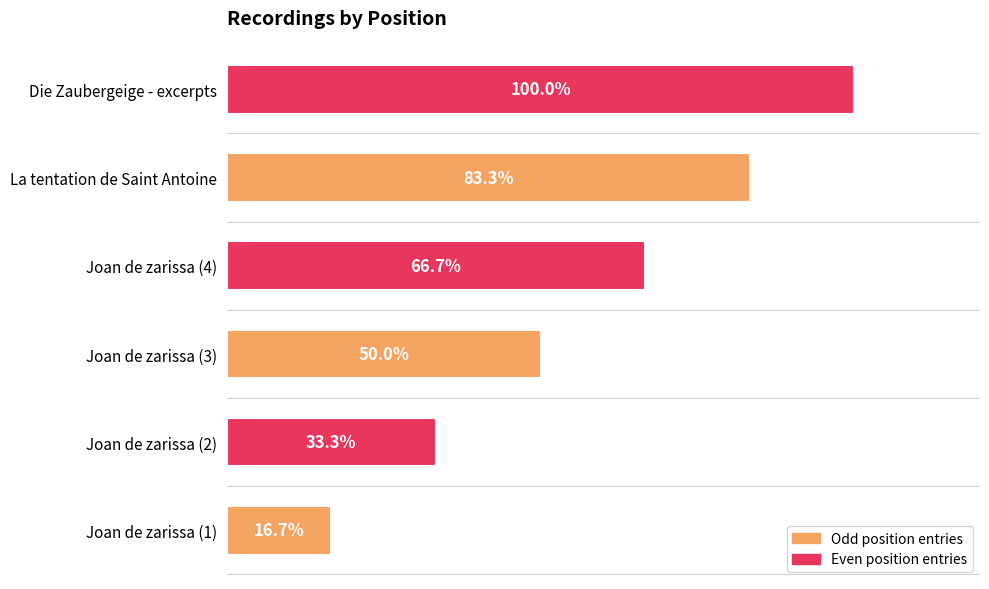

Rank the categories by value from lowest to highest.

Joan de zarissa (1), Joan de zarissa (2), Joan de zarissa (3), Joan de zarissa (4), La tentation de Saint Antoine, Die Zaubergeige - excerpts